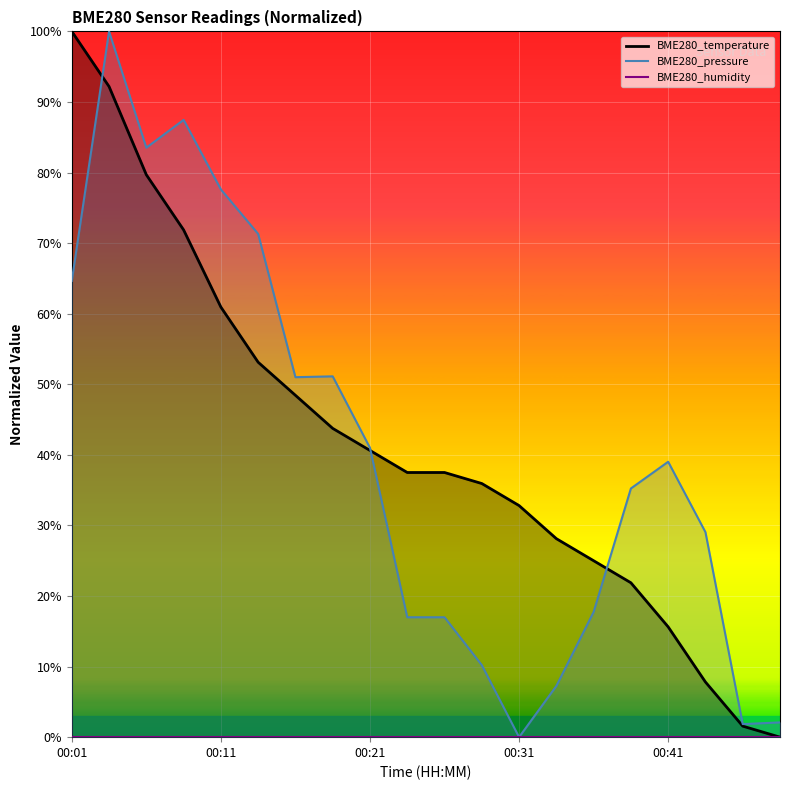

What is the difference between the maximum and minimum values in the BME280_pressure series?

100.0